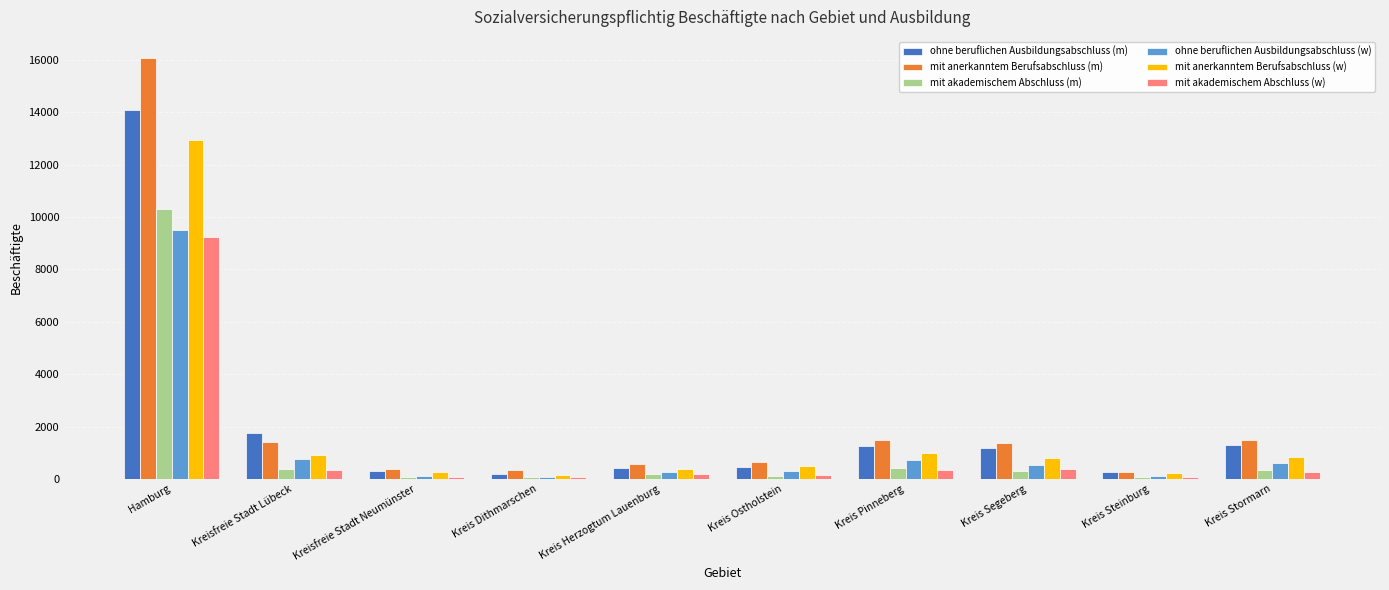

Which series changed the most between Hamburg and Kreis Pinneberg?

mit anerkanntem Berufsabschluss (m)